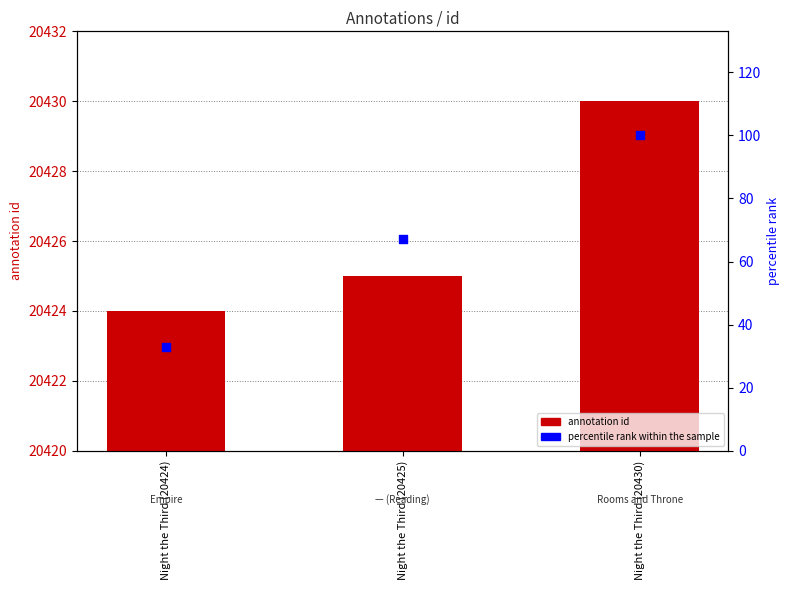

Which series has the widest spread of Y values?

percentile rank within the sample